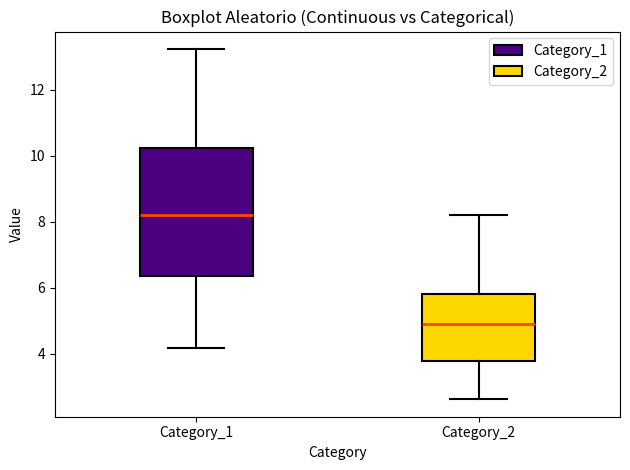

Comparing the boxes themselves (not the whiskers), which one is the tallest?

Category_1